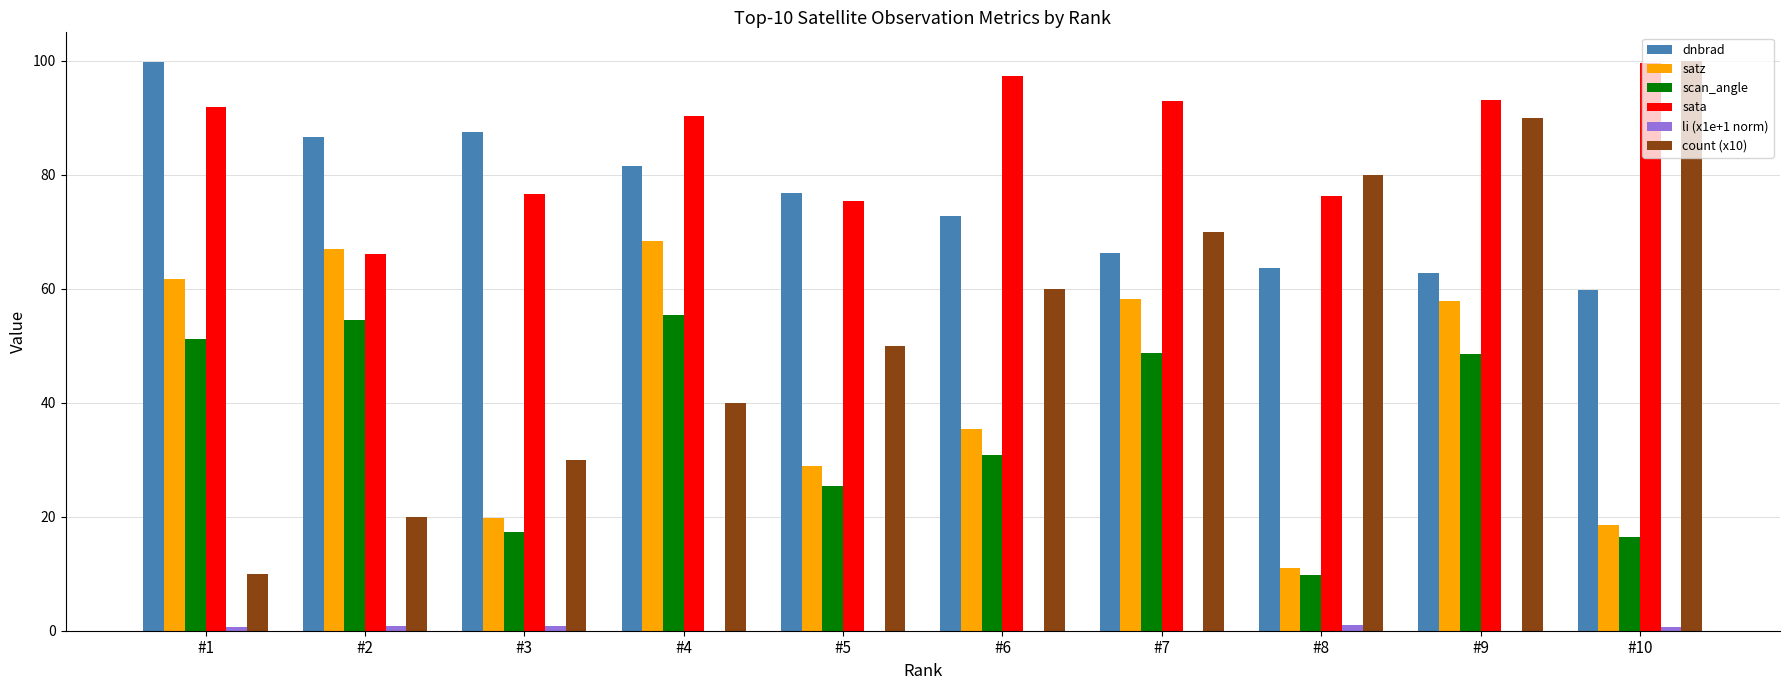

What is the highest value of the satz series?

68.3